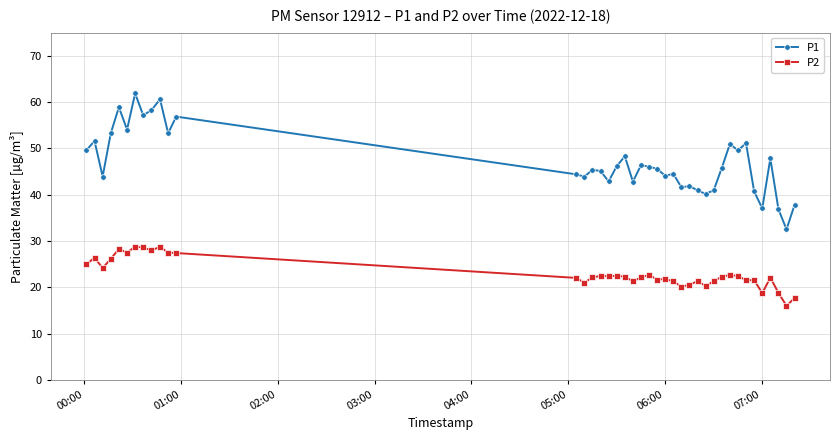

Which series has the largest range (max minus min)?

P1